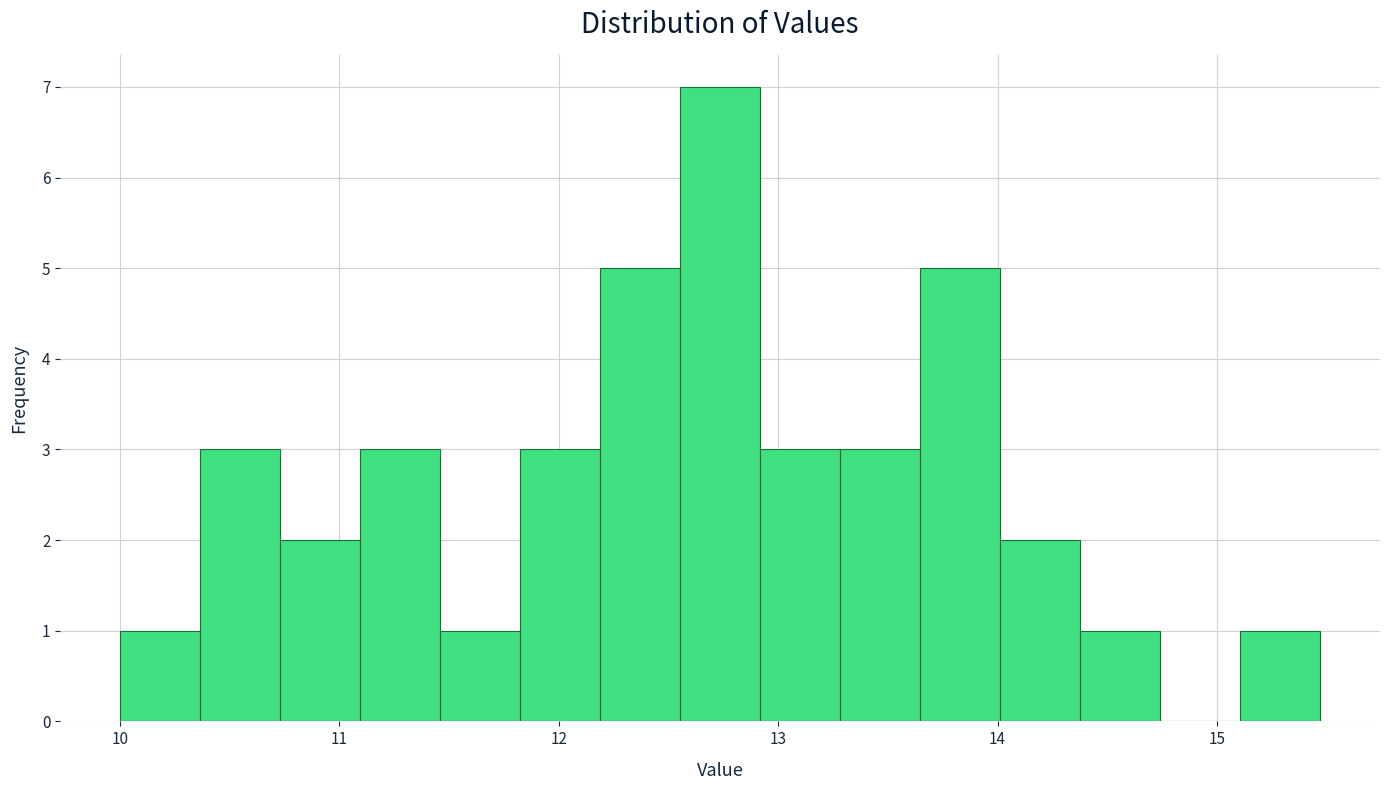

Around what value on the x-axis is the tallest bar? Give the approximate position of its centre, as read against the axis.

12.7